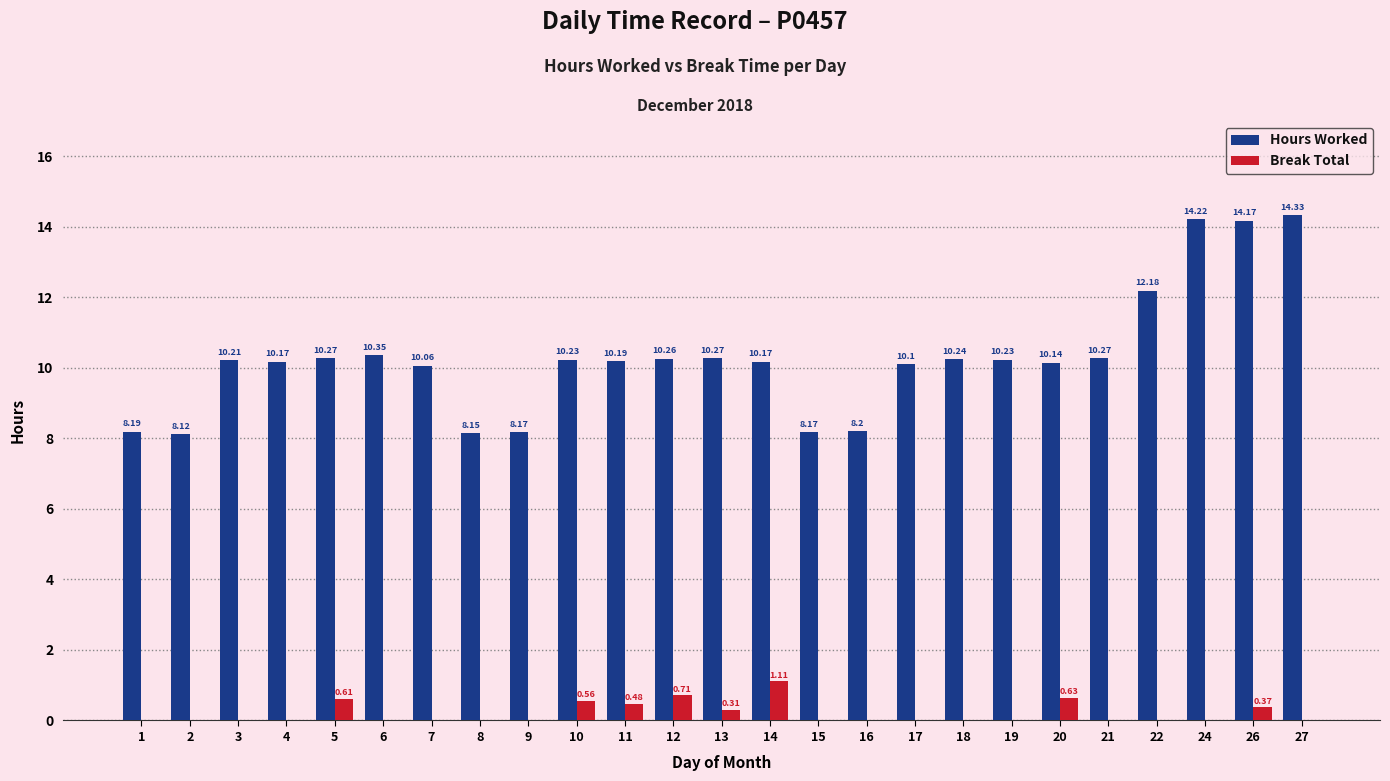

What is the total value across all series at 10?

10.8